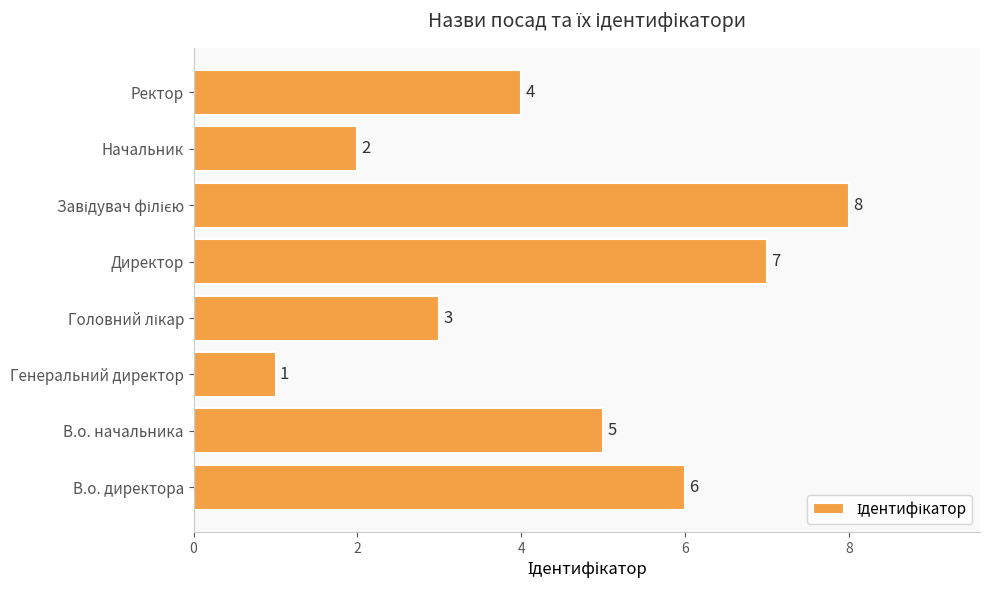

The value at Начальник is 3. True or false?

False